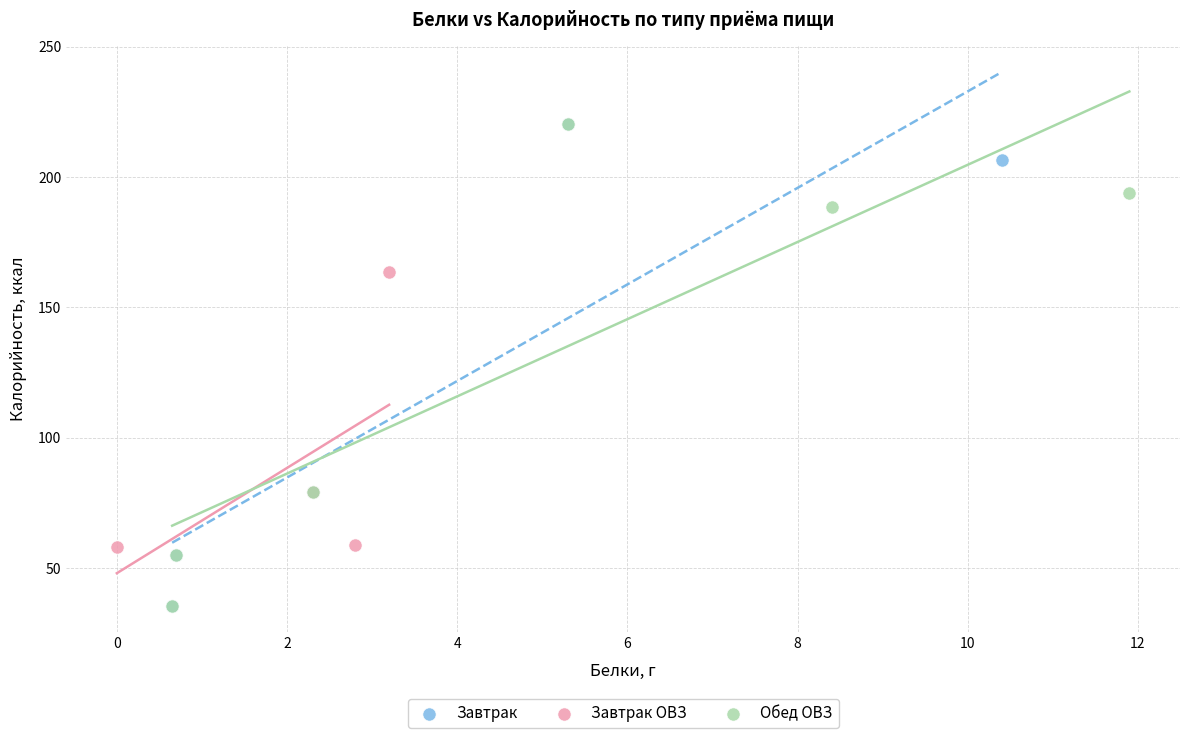

What are all the series names shown in the legend?

Завтрак, Завтрак ОВЗ, Обед ОВЗ